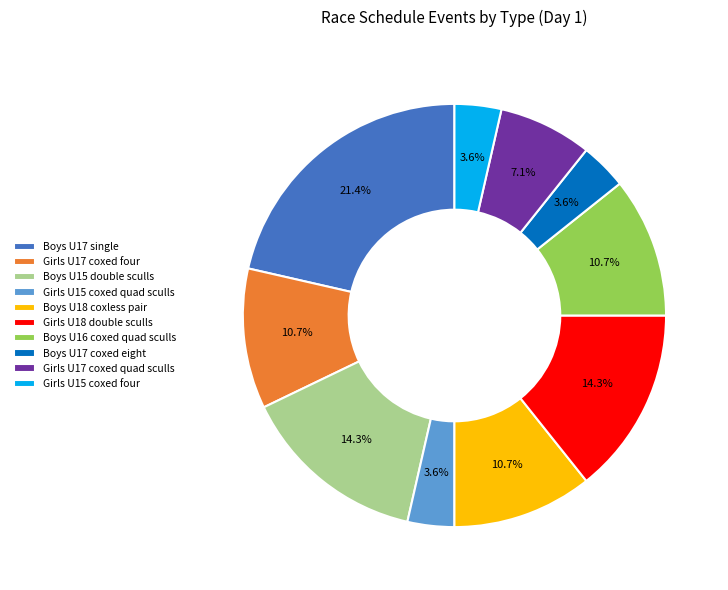

What is the largest slice in the pie chart?

Boys U17 single